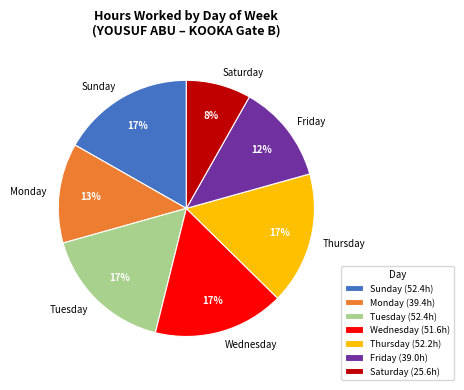

Is the sum of Friday and Wednesday greater than half?

No